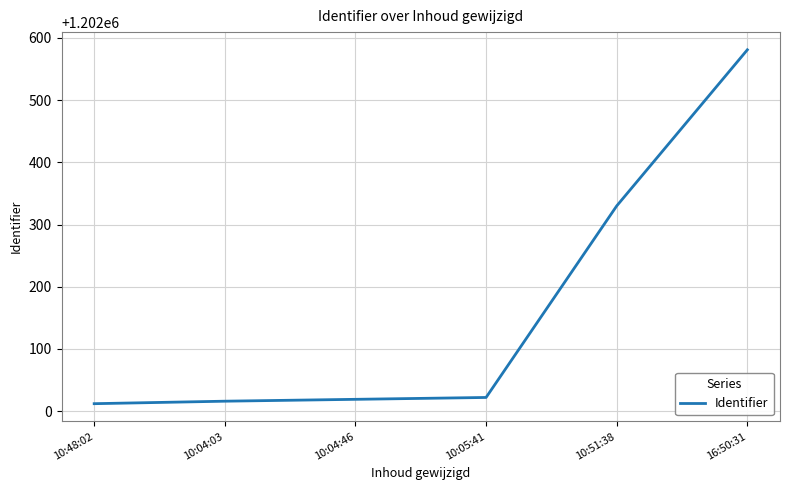

What is the difference between the second highest and second lowest values?

314